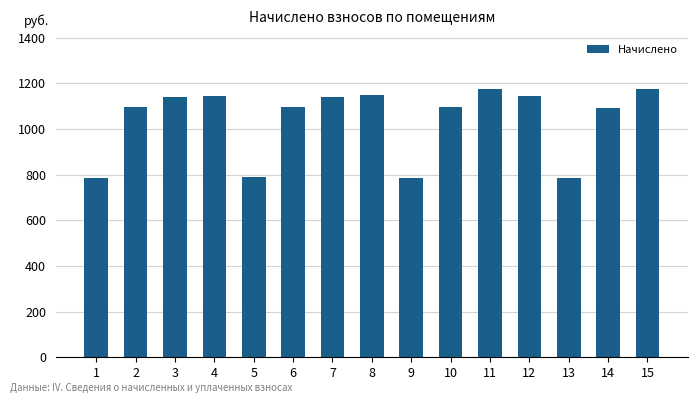

What is the average value?

1039.6